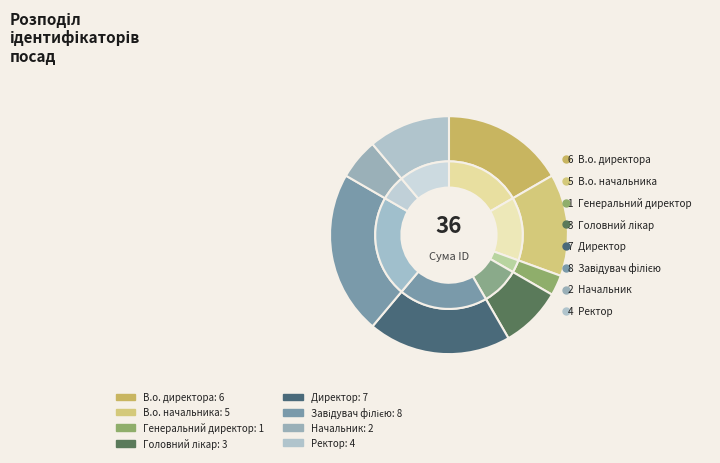

Rank the categories by value from highest to lowest.

Завідувач філією, Директор, В.о. директора, В.о. начальника, Ректор, Головний лікар, Начальник, Генеральний директор